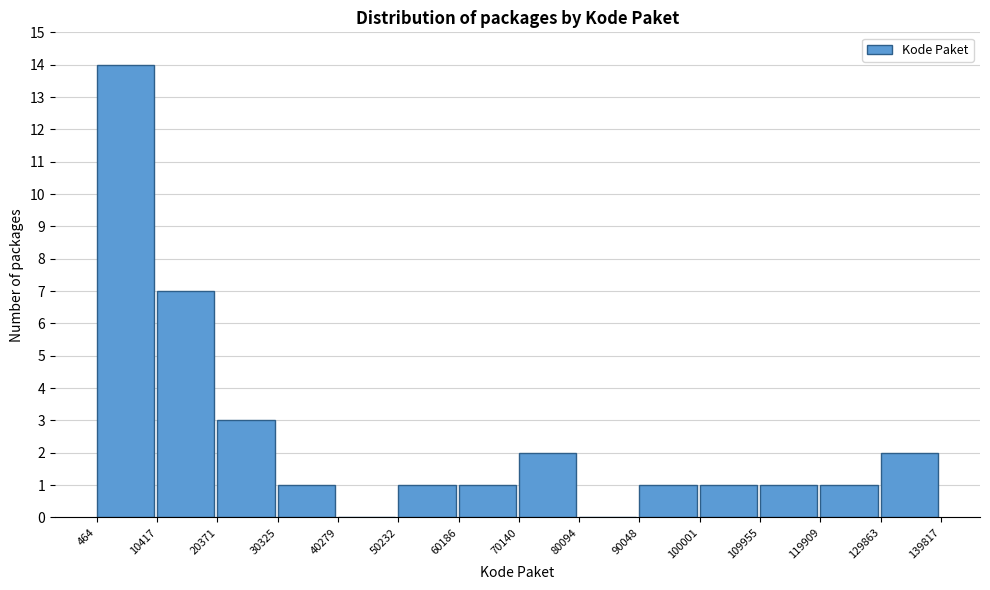

Over which range of the x-axis is the bar tallest?

464 to 10417